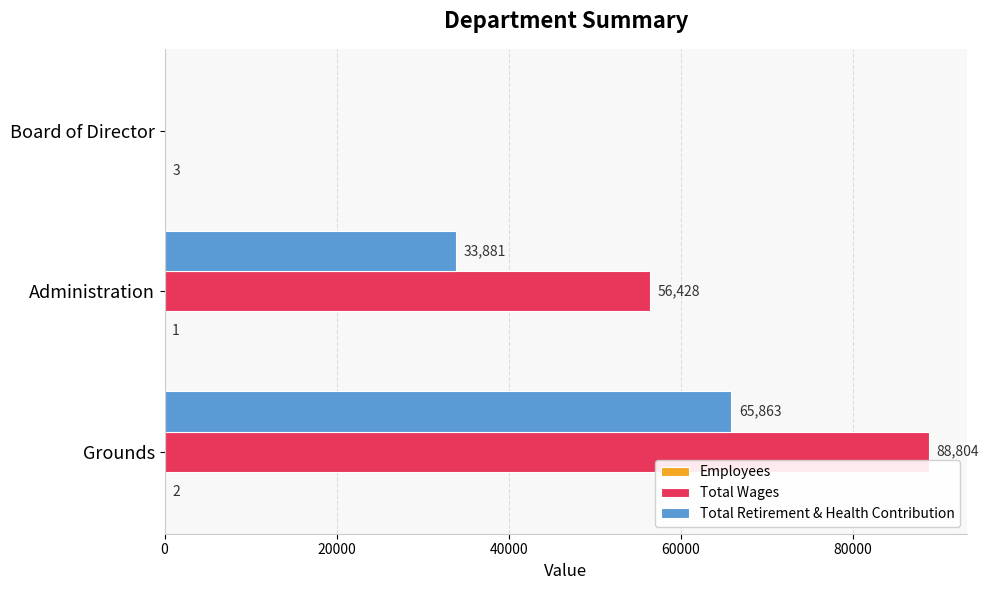

What is the highest value of the Total Retirement & Health Contribution series?

65863